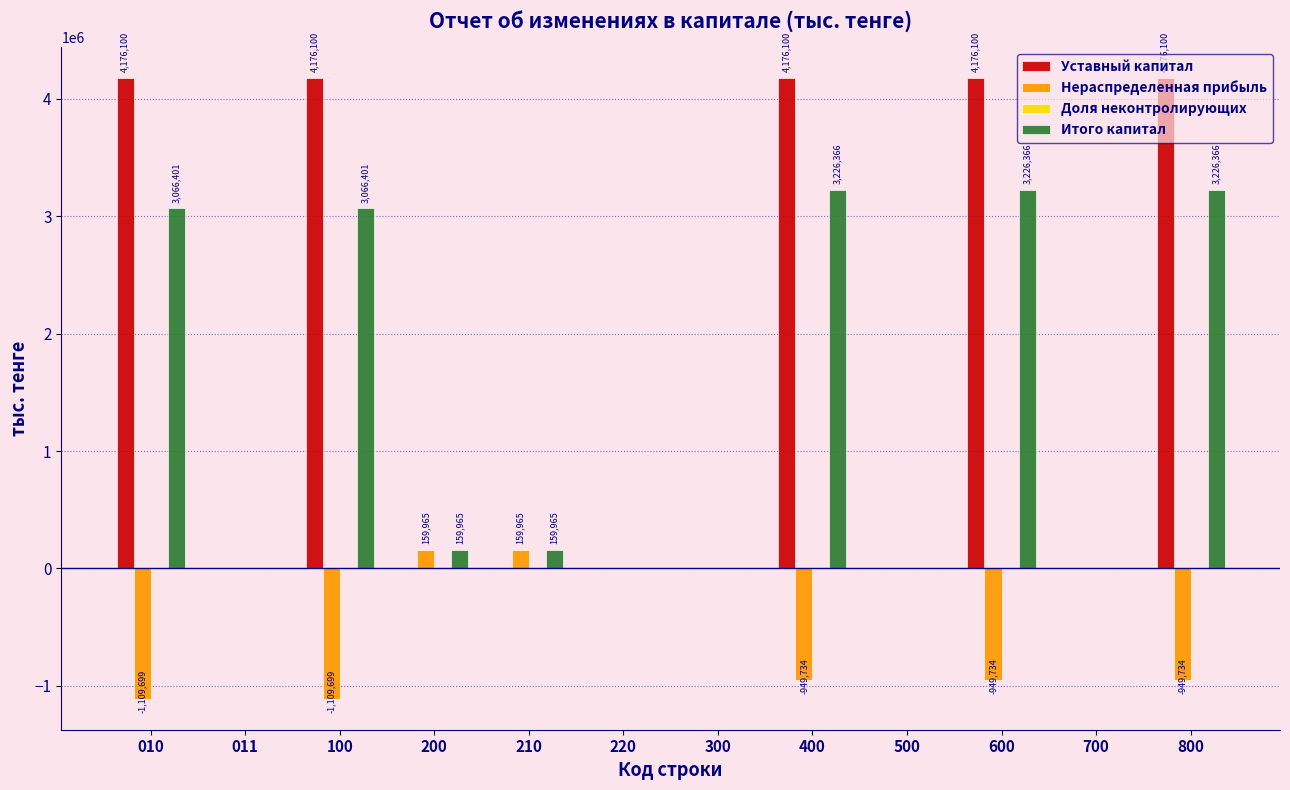

What is the maximum value for Итого капитал?

3226366